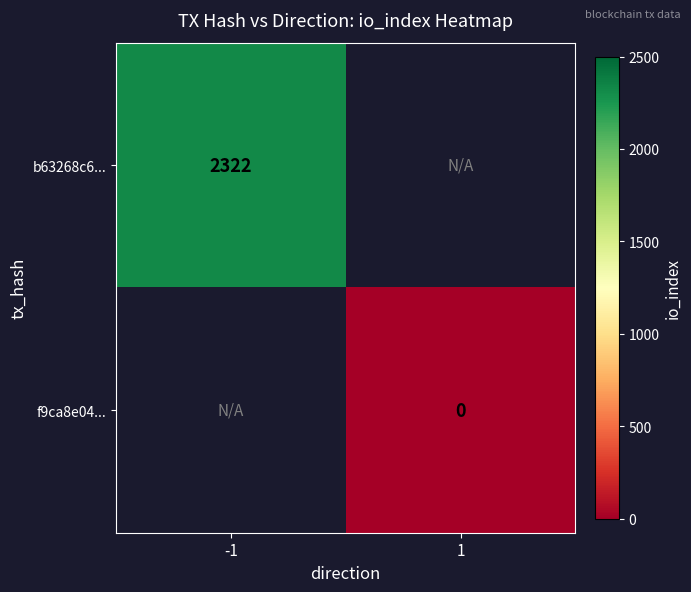

The value of b63268c6... at -1 is 2322. True or false?

True